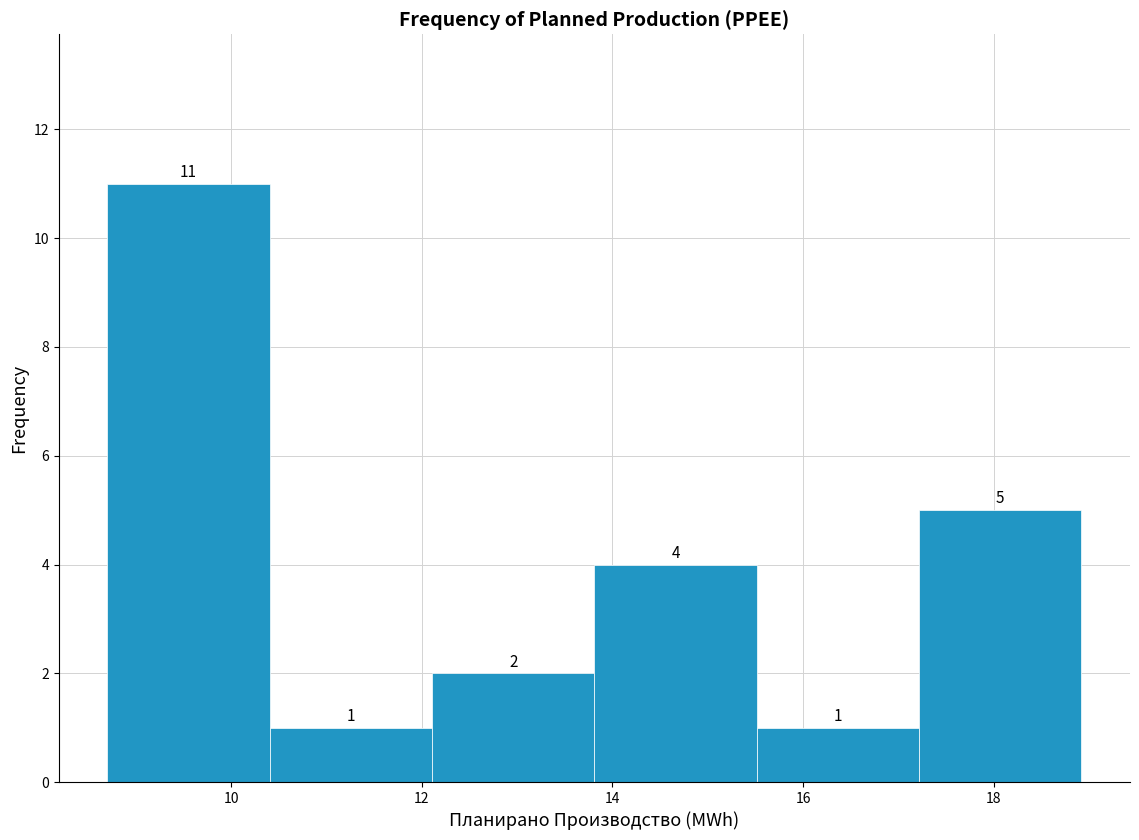

Reading left to right, transcribe this chart: for each bar, give the range it covers on the x-axis and its height. The bar edges are not printed on the chart, so give them approximately, as read against the axis.

8.8 to 10.4: 11
10.4 to 12.2: 1
12.2 to 13.8: 2
13.8 to 15.6: 4
15.6 to 17.2: 1
17.2 to 19.0: 5